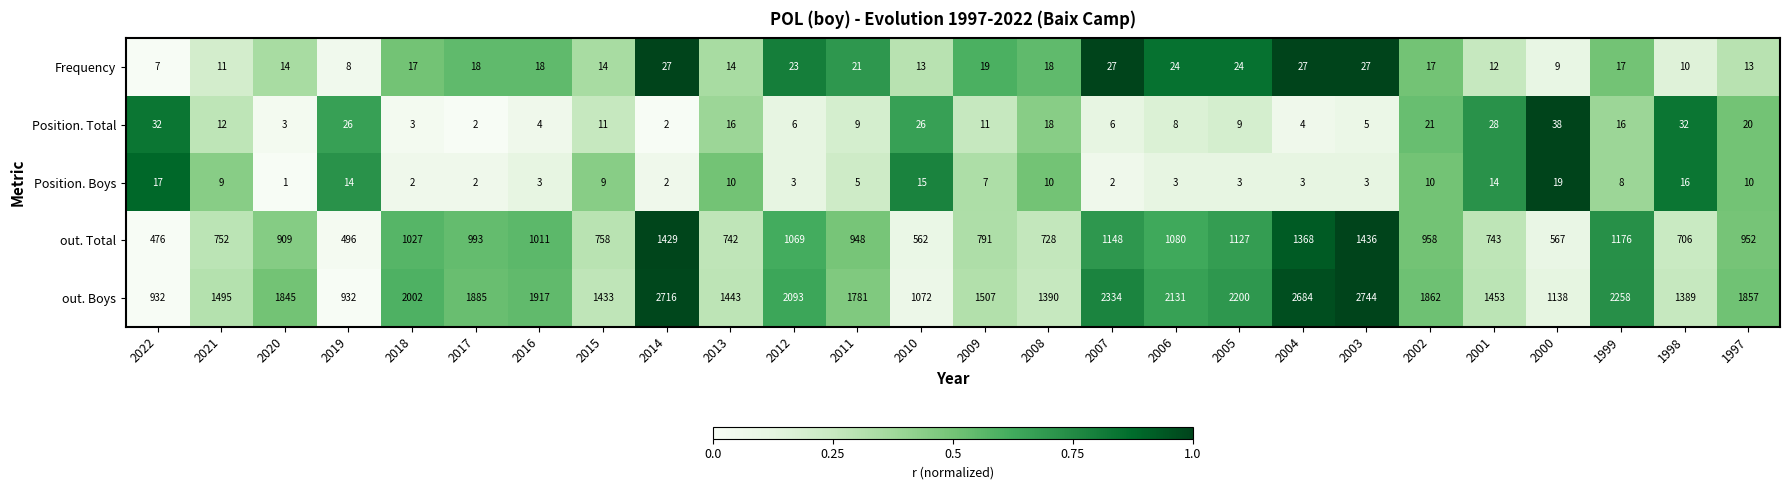

Which series has the widest spread of values?

out. Boys